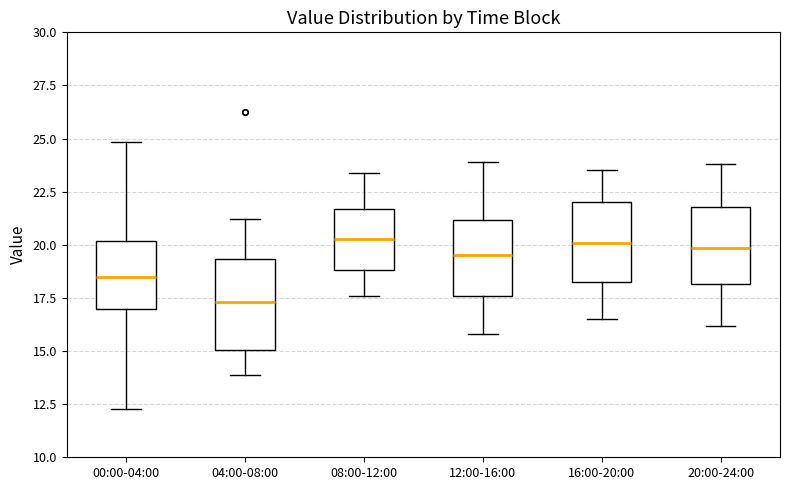

Where is the upper edge of the box for 16:00-20:00 on the y-axis? The values are not printed on the chart, so give them approximately, as read against the axis.

22.0